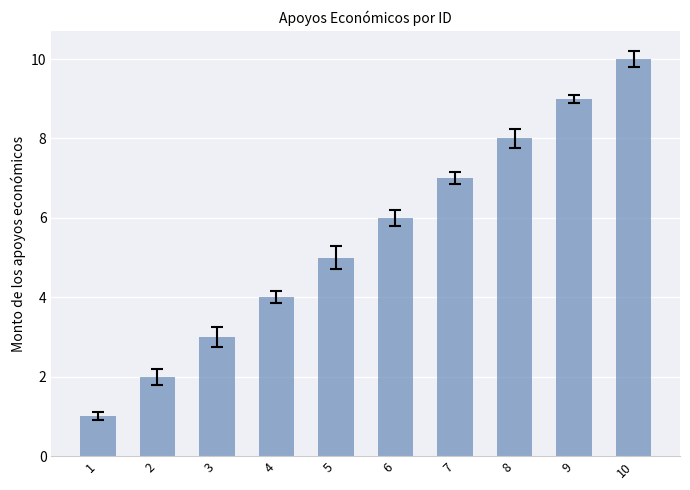

At which label is the value closest to 5?

5